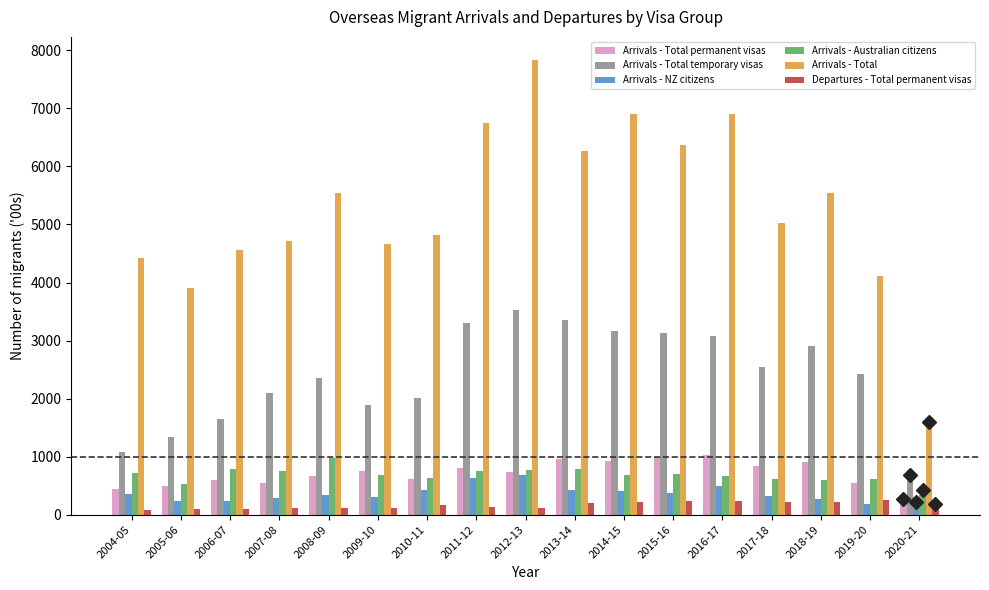

Between 2011-12 and 2015-16, which series saw the biggest shift?

Arrivals - Total